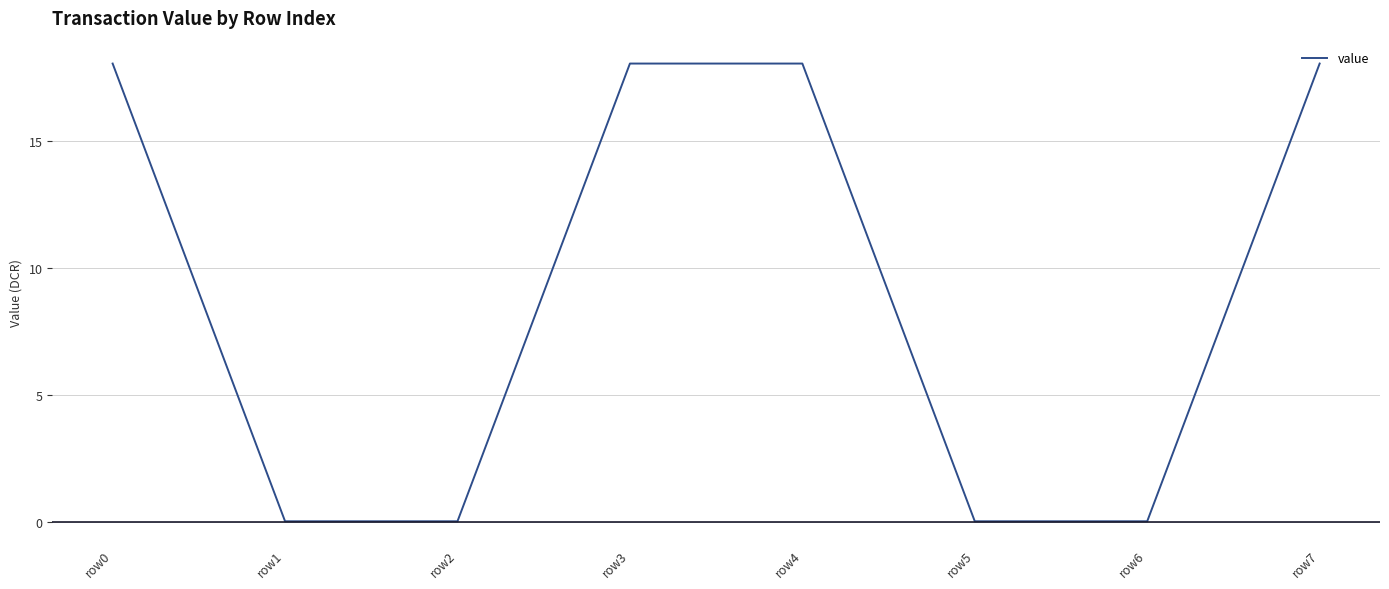

What is the sum of all values?

72.3